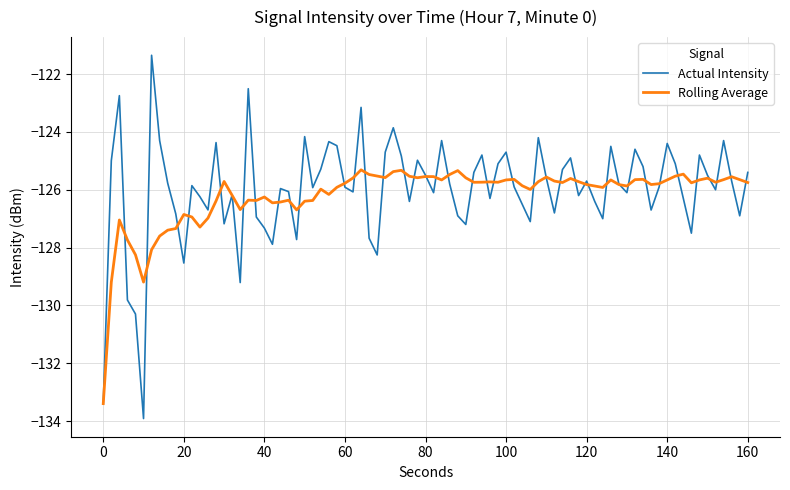

What is the maximum value shown in the chart?

-121.4